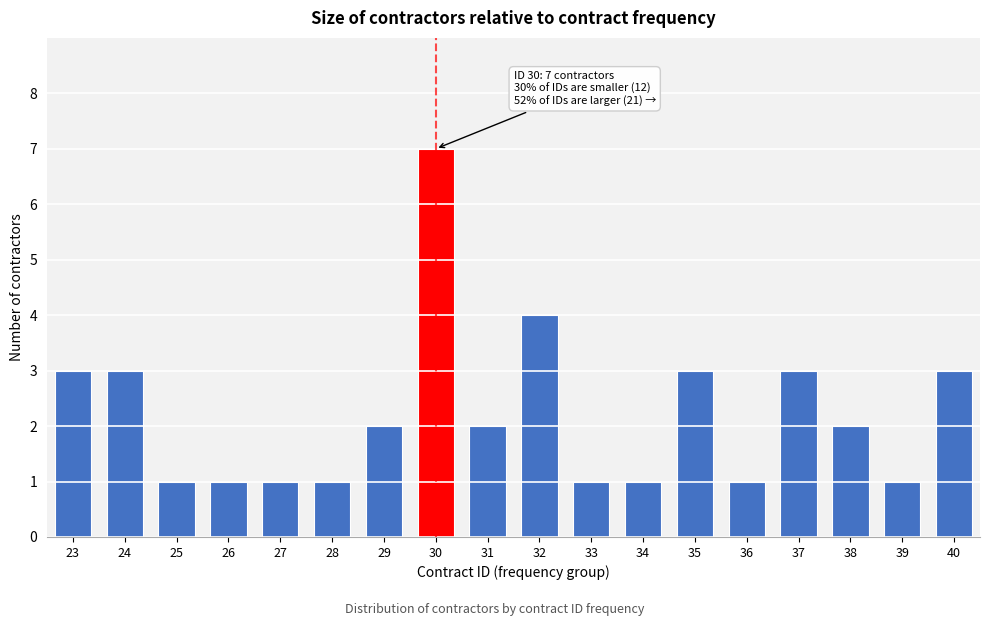

Reading left to right, transcribe all the data shown in this chart.

3	3	1	1	1	1	2	7	2	4	1	1	3	1	3	2	1	3